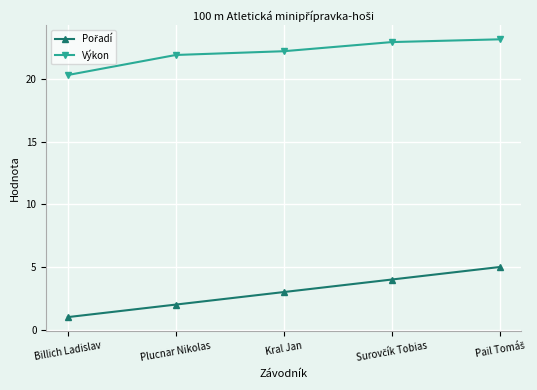

What is the total value across all series at Plucnar Nikolas?

23.9